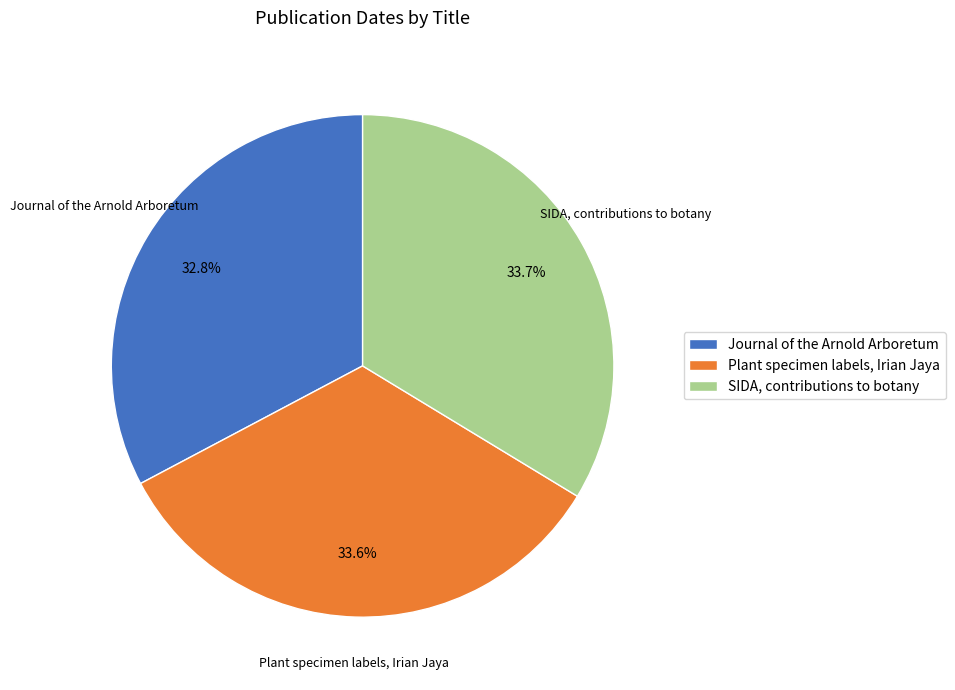

To the nearest percent, what is the combined percentage of SIDA, contributions to botany and Plant specimen labels, Irian Jaya?

67%